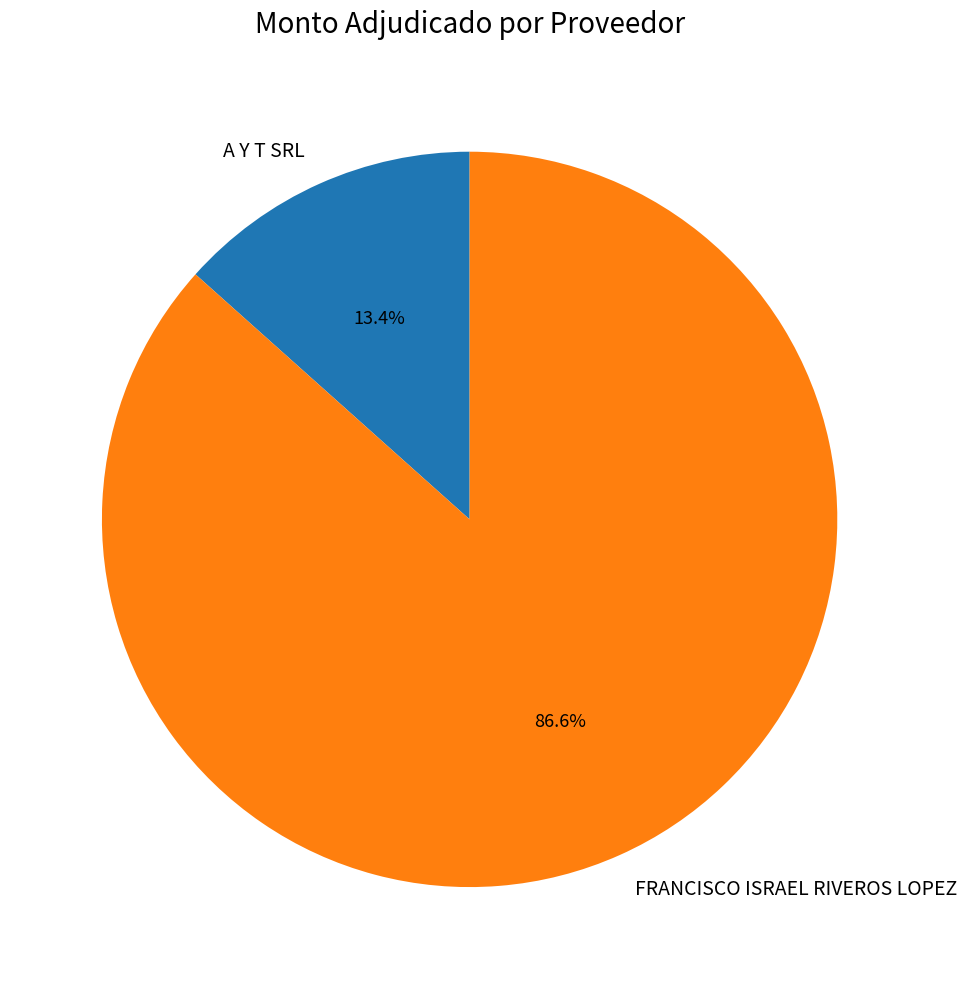

What is the largest slice in the pie chart?

FRANCISCO ISRAEL RIVEROS LOPEZ